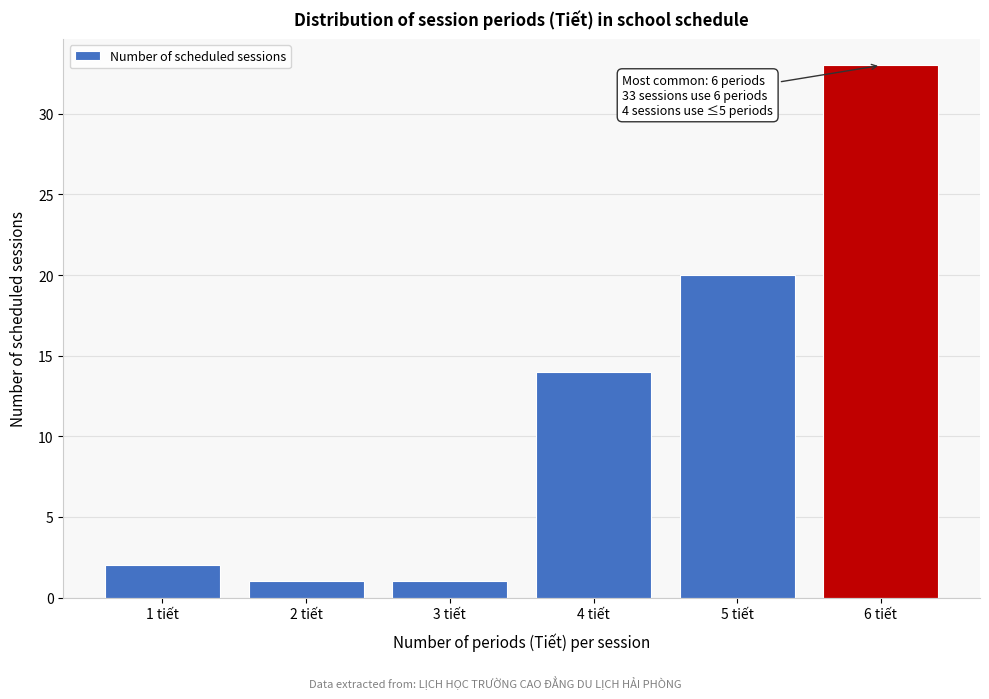

Which range on the x-axis has the tallest bar?

5.5 to 6.5